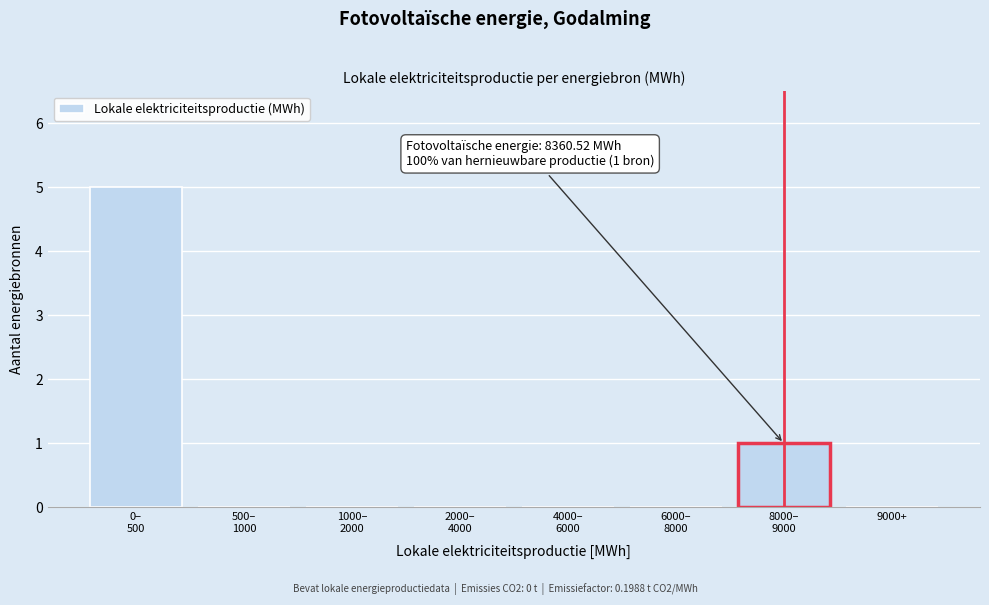

What is the maximum value shown in the chart?

5